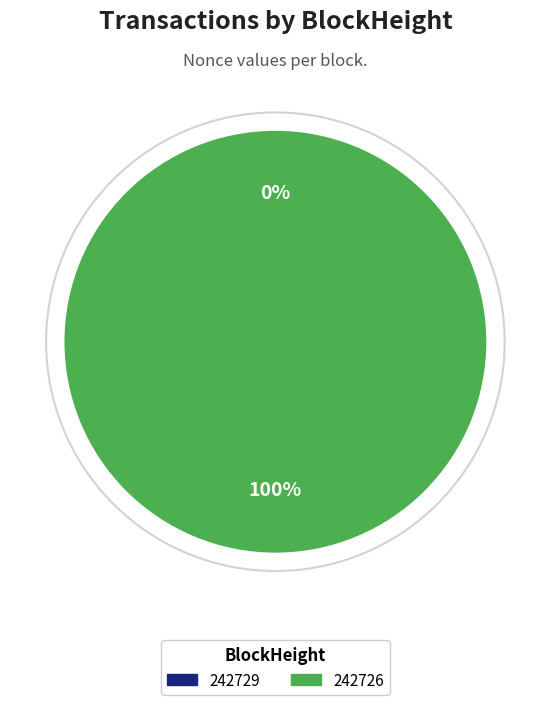

What is the smallest slice in the pie chart?

242729